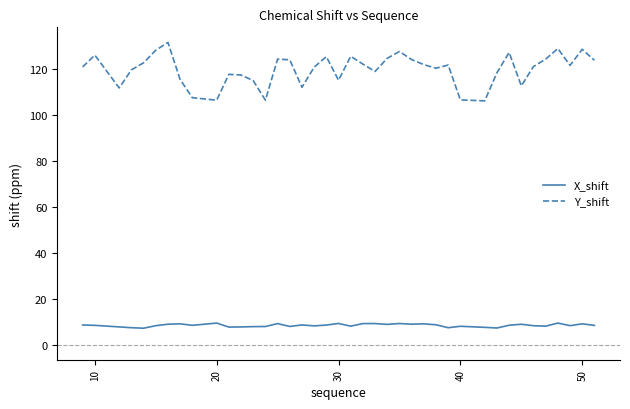

True or false: Y_shift and X_shift cross at least once.

False